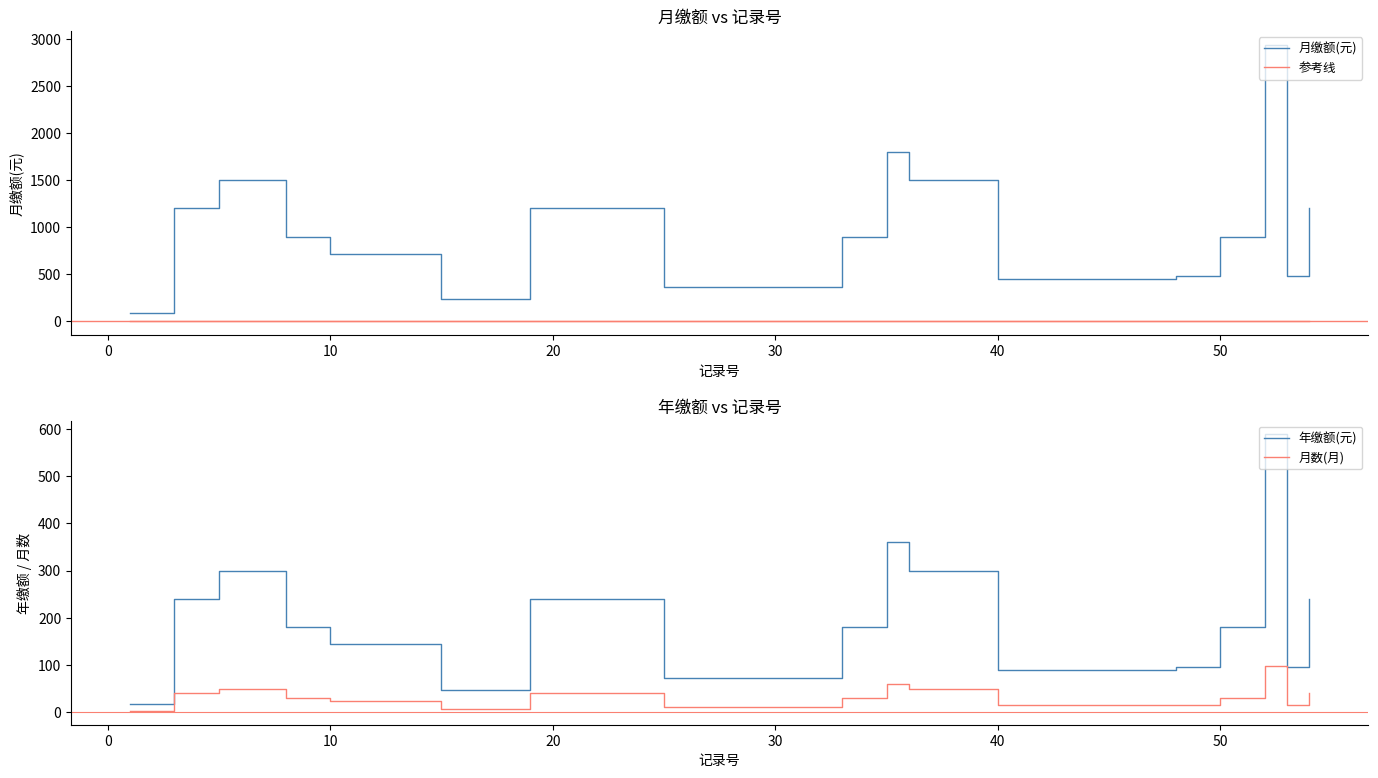

What is the highest value of the 月缴额(元) series?

2940